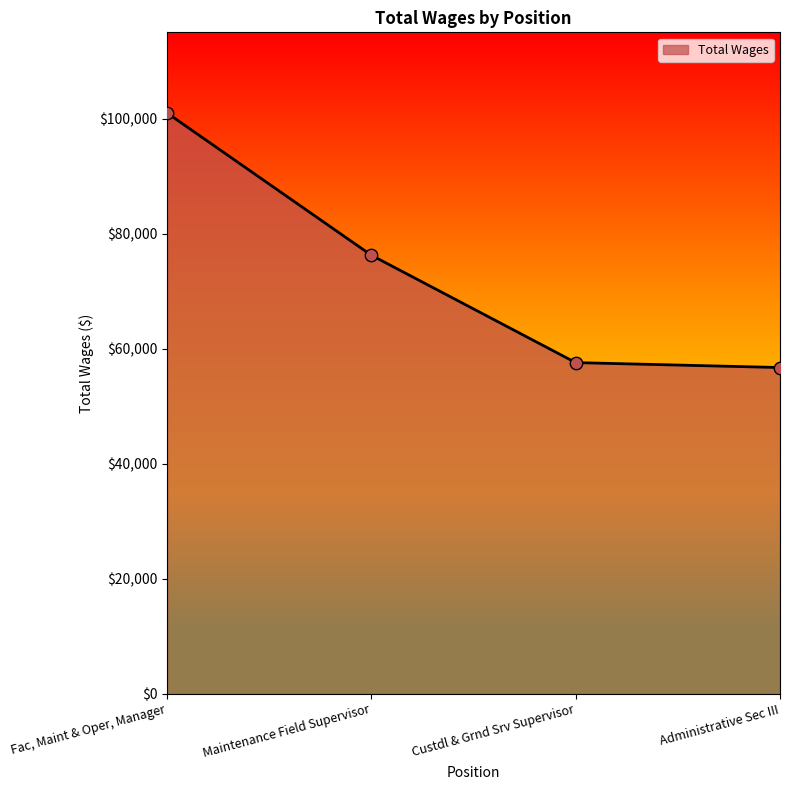

What is the change in value from Fac, Maint & Oper, Manager to Custdl & Grnd Srv Supervisor?

-43409